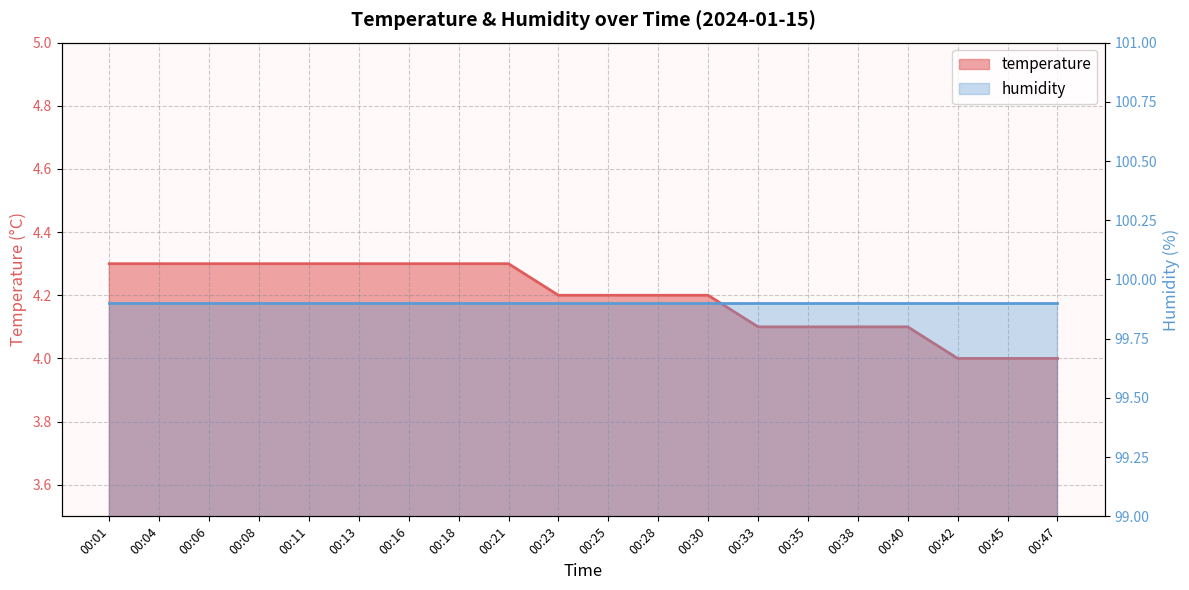

What is the difference between the maximum and minimum values?

0.3